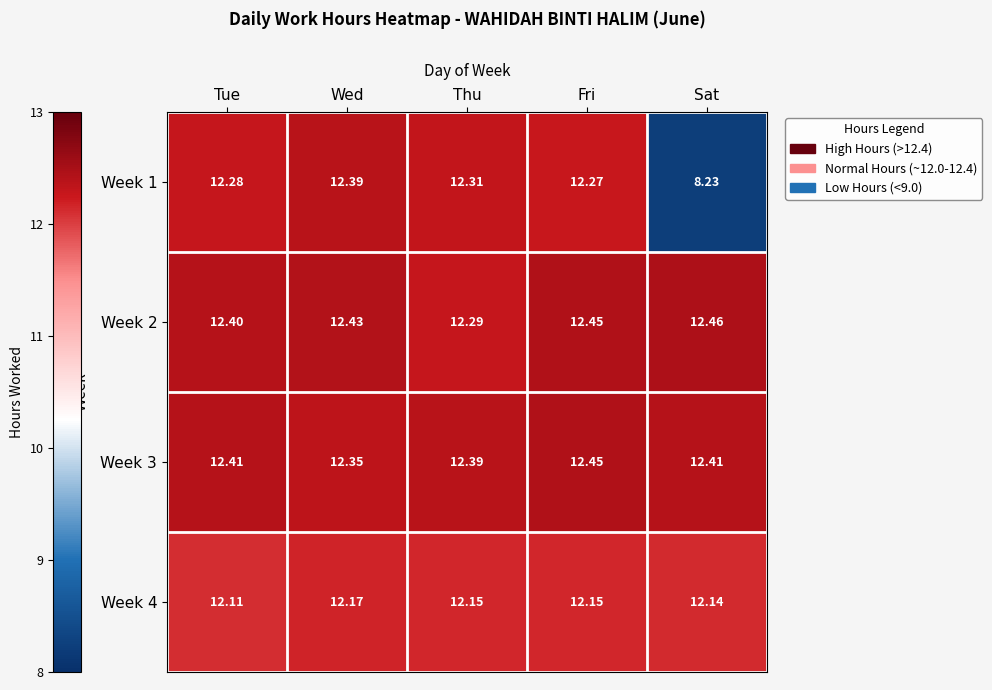

Which series changed the most between Wed and Sat?

Week 1